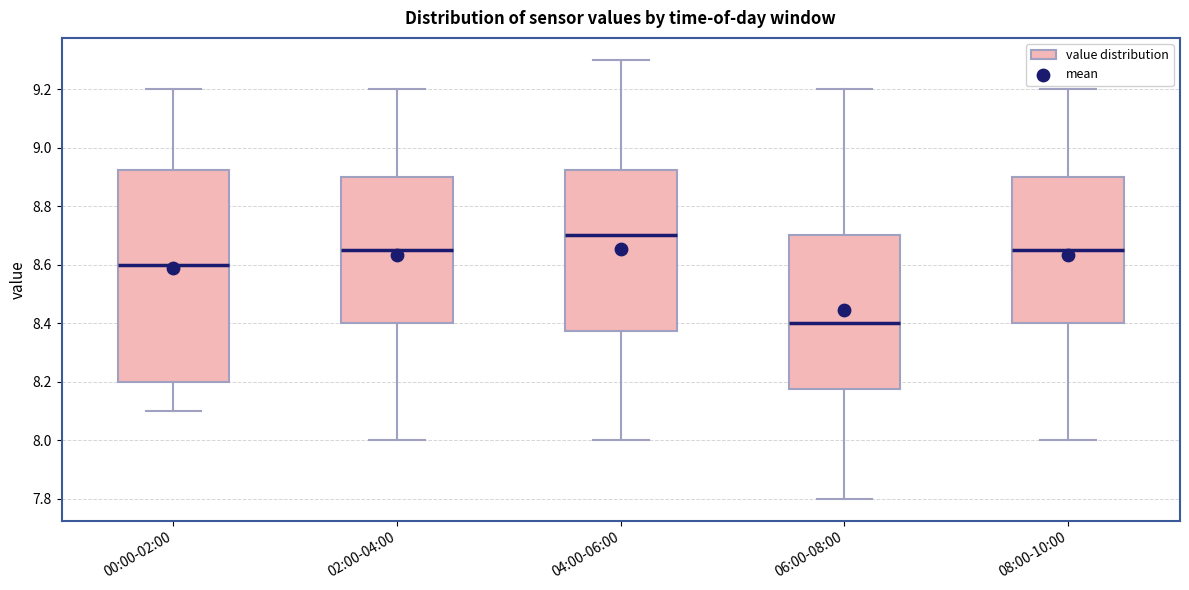

Which box has the lowest median line?

06:00-08:00